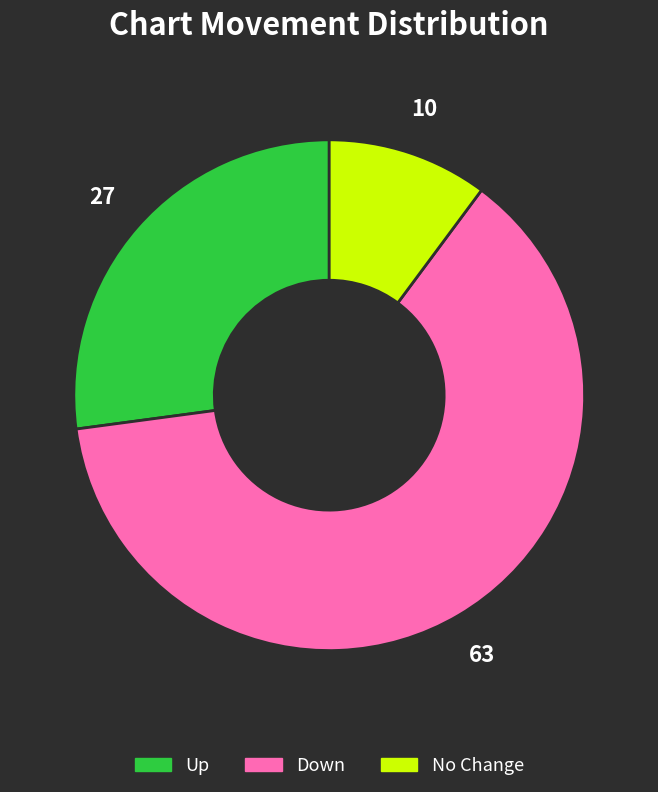

Is there a majority slice in this chart?

Yes